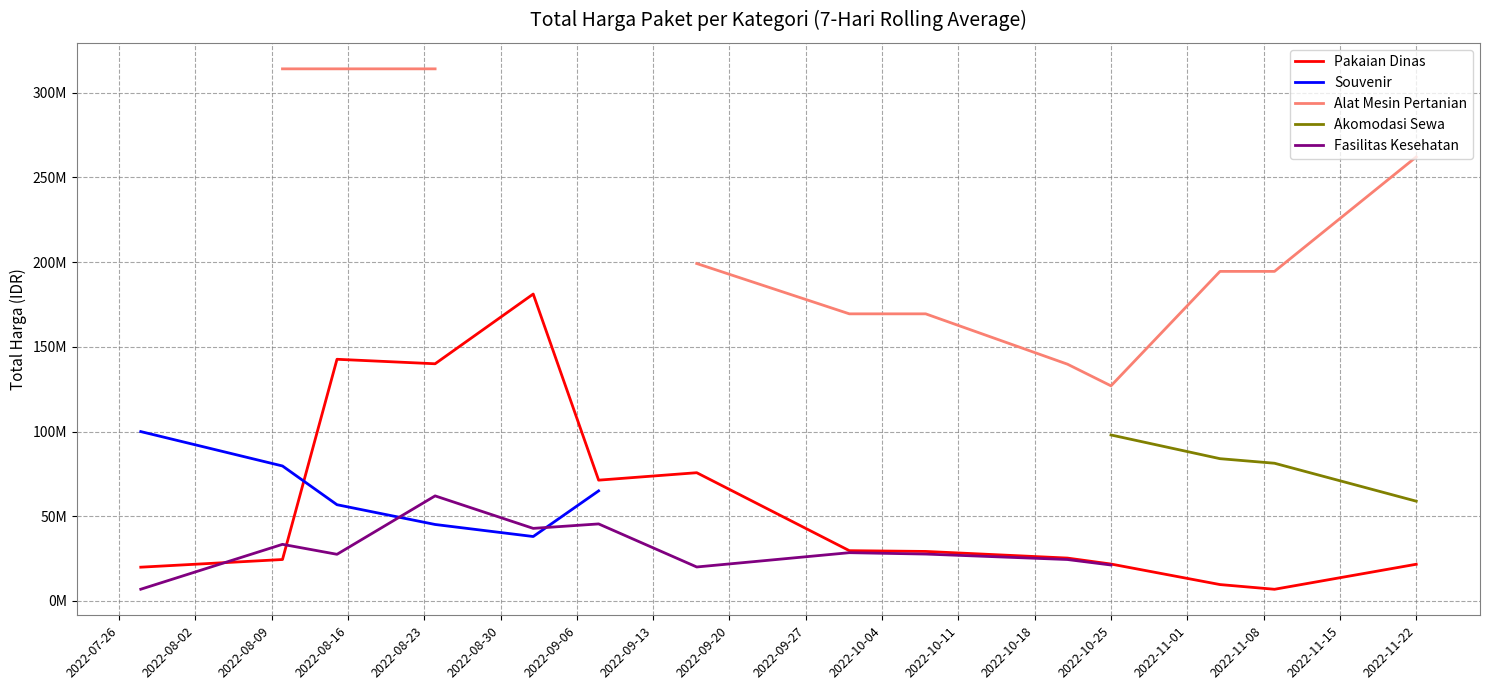

What position from the left is 2022-09-20?

9